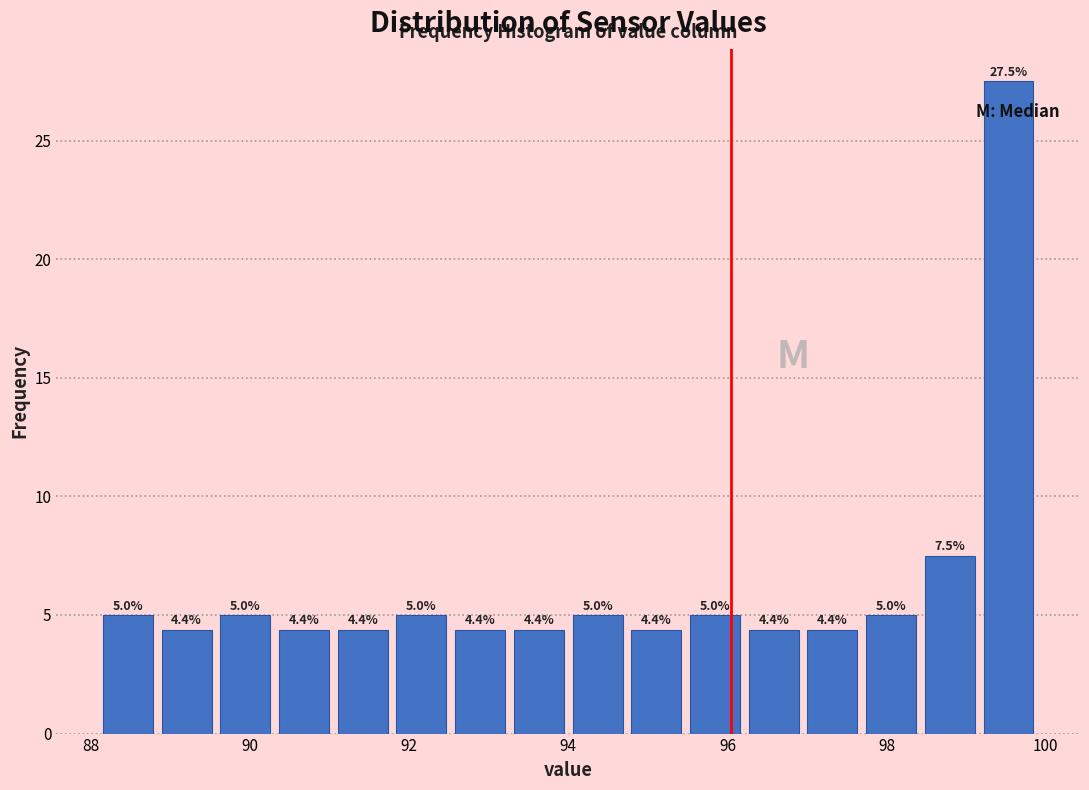

Around what value on the x-axis is the tallest bar? Give the approximate position of its centre, as read against the axis.

99.6